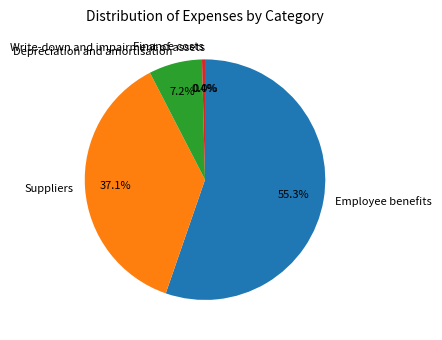

Is it true that Employee benefits is 55% of the pie?

True